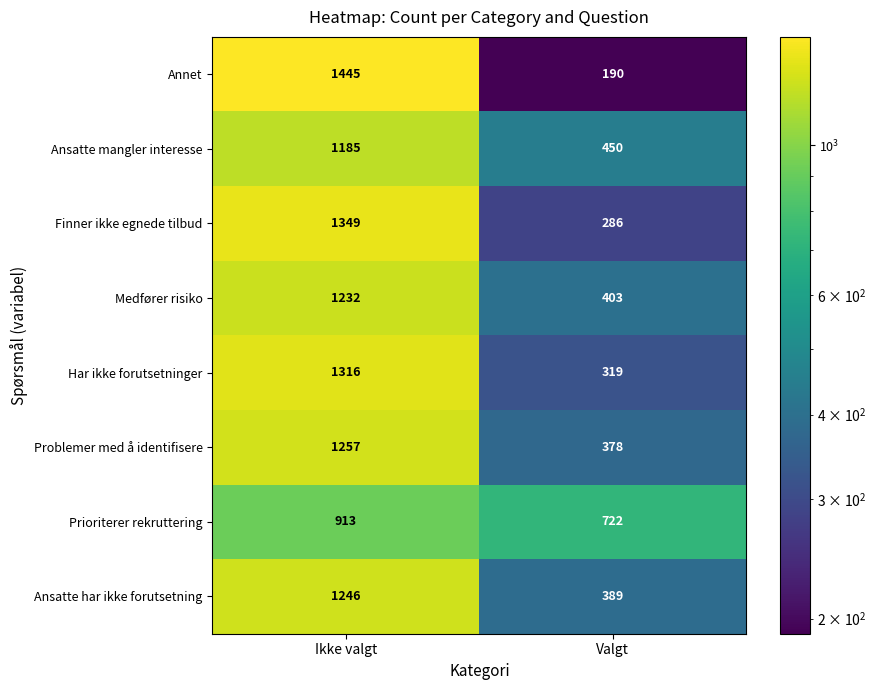

At which category does the chart reach its peak across all series?

Ikke valgt